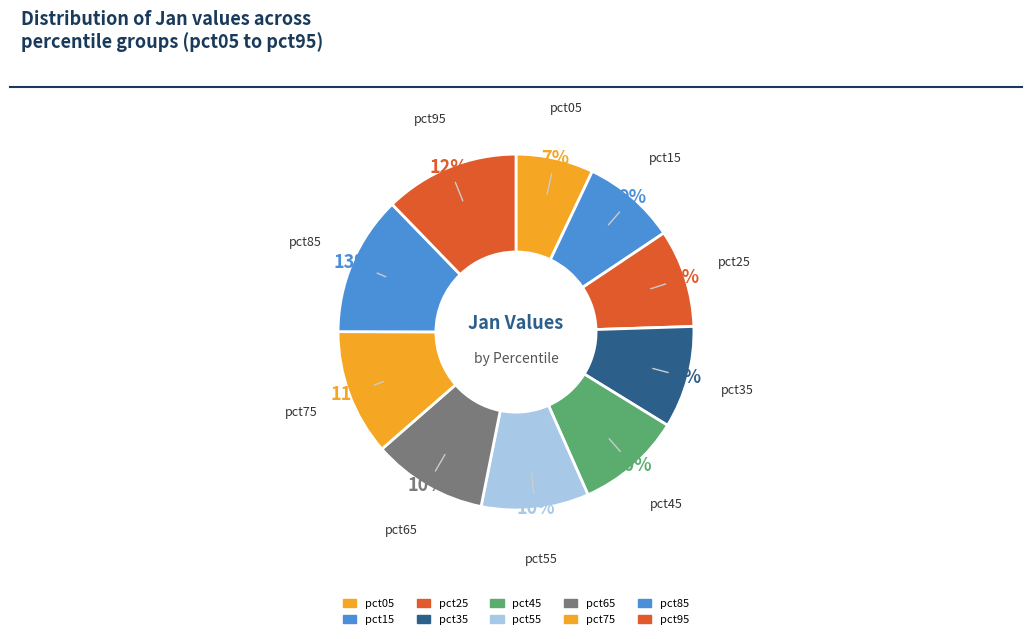

Count the number of slices in the pie.

10